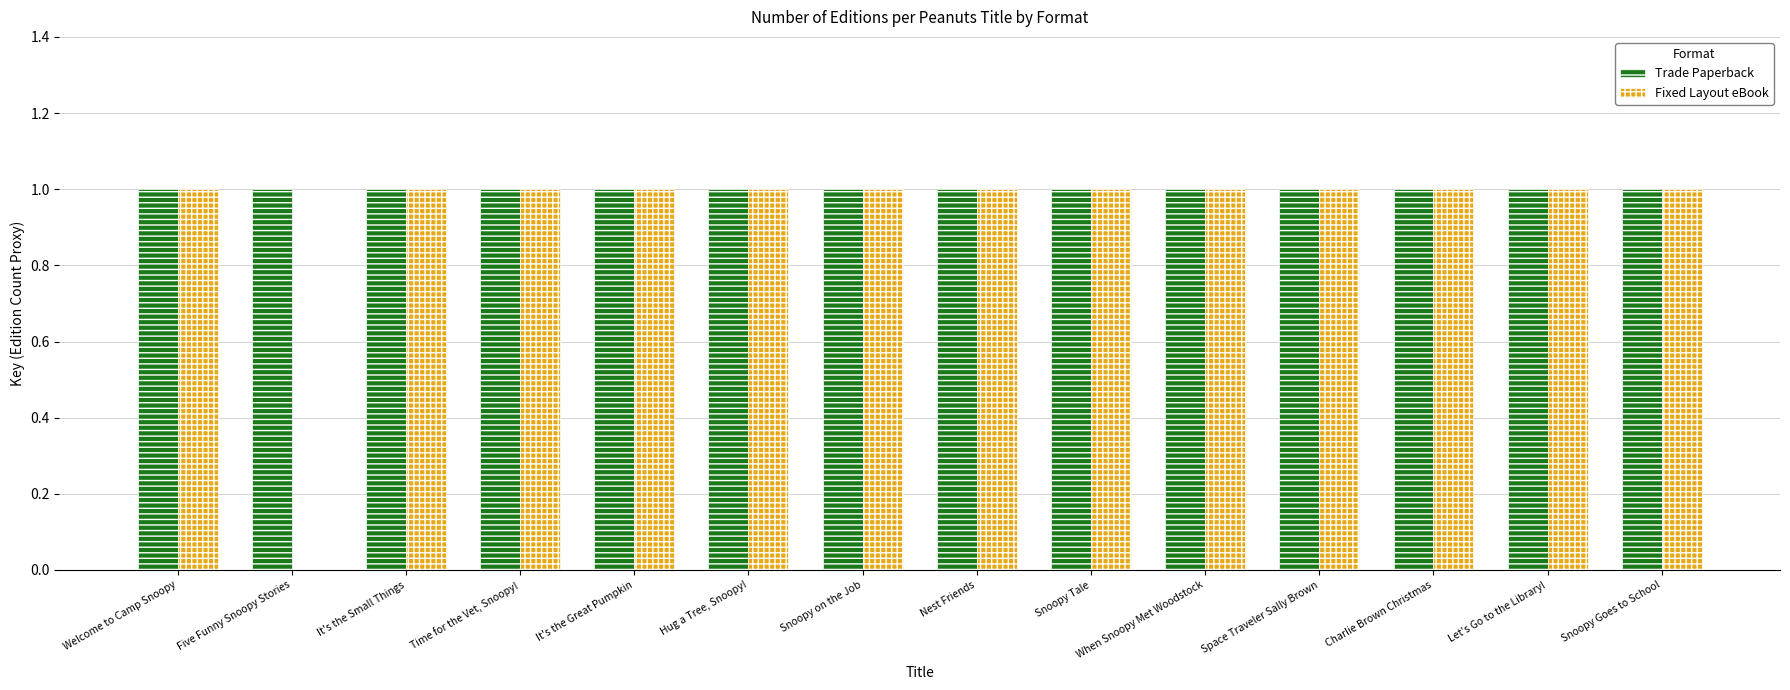

How many positive values does the Fixed Layout eBook series have?

13